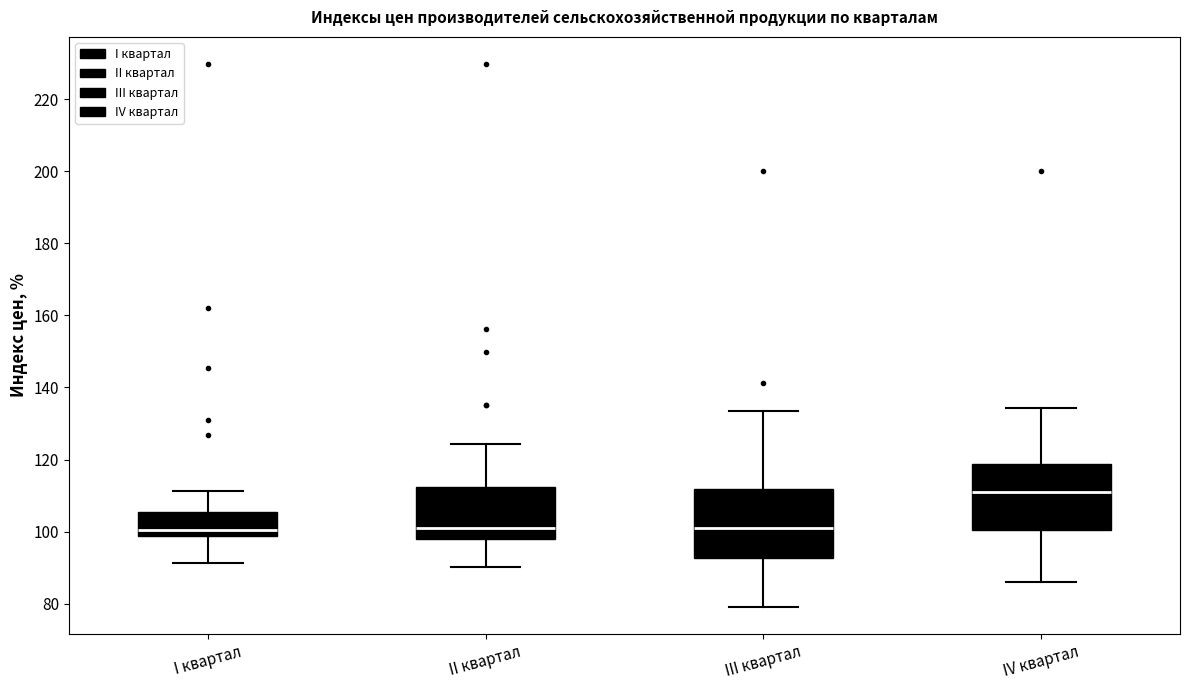

Which box's median line is the highest?

IV квартал